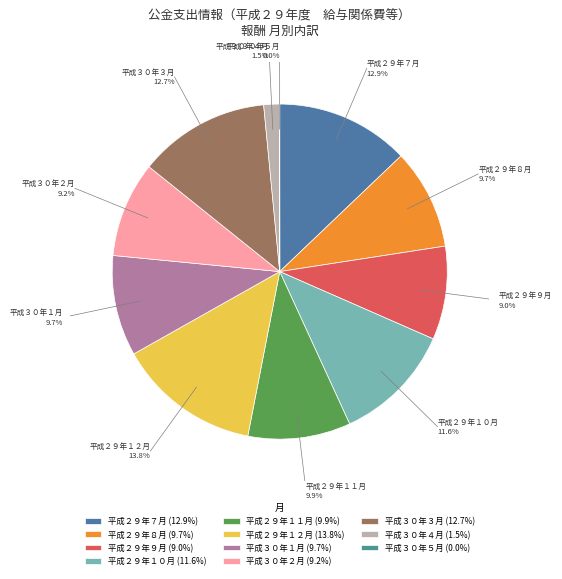

Between 平成３０年２月 and 平成２９年８月, which is larger?

平成２９年８月